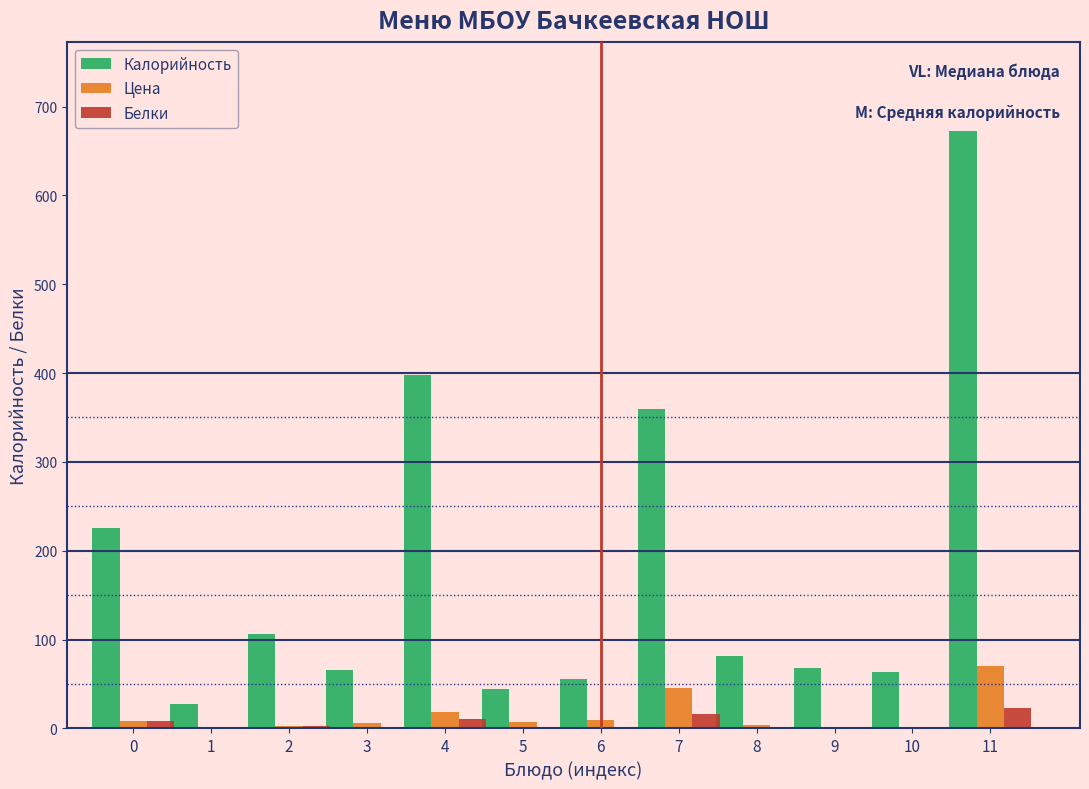

Which series changed the most between 4 and 6?

Калорийность